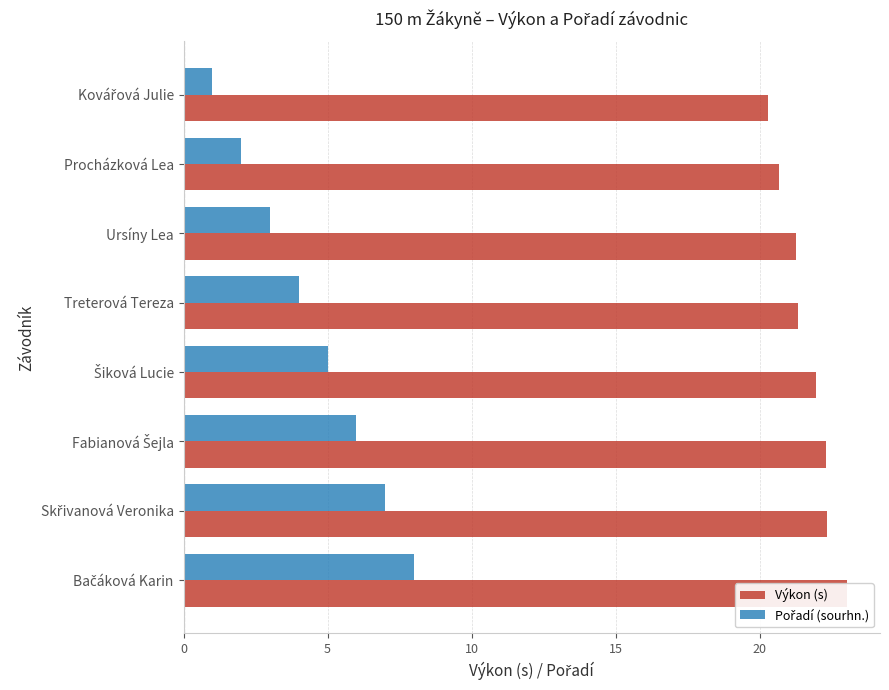

Is it true that Výkon (s) equals 5.0 at Bačáková Karin?

False